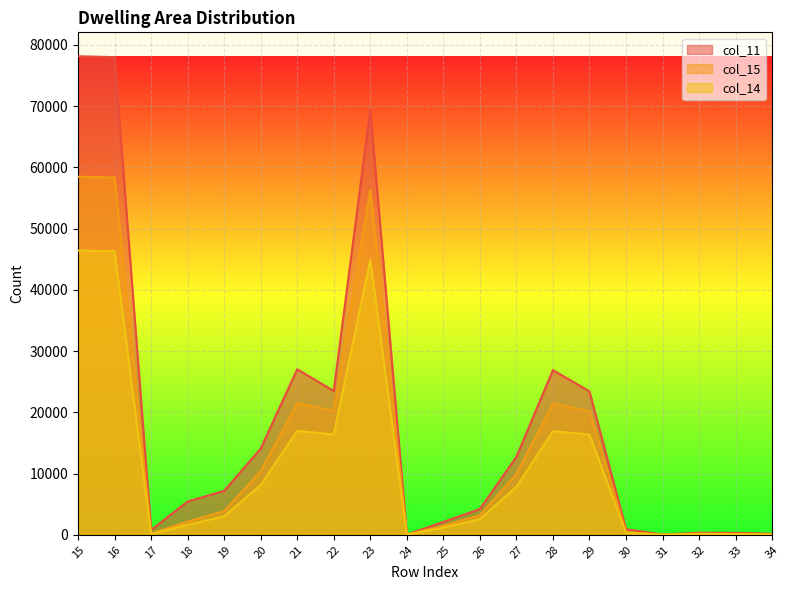

Where is the first local maximum for col_14?

21